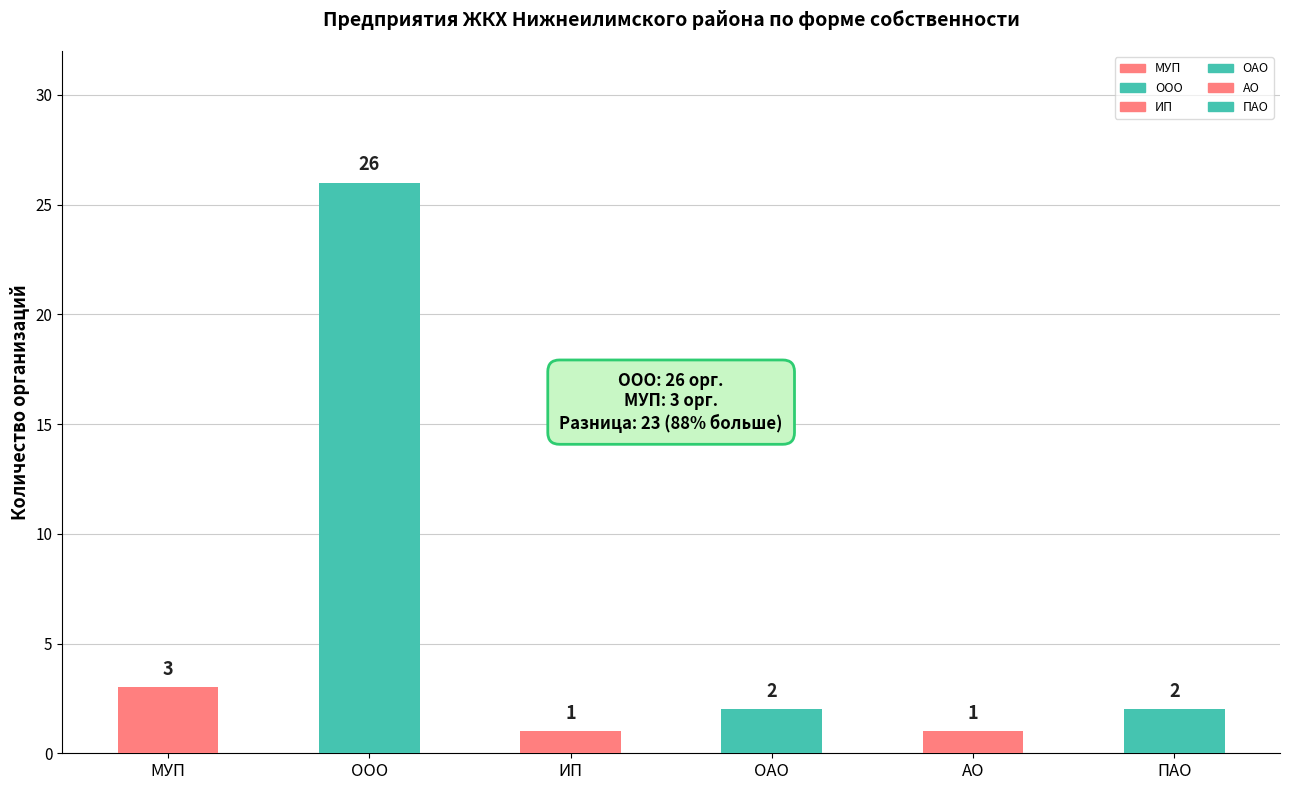

What is the difference between the values at МУП and АО?

2